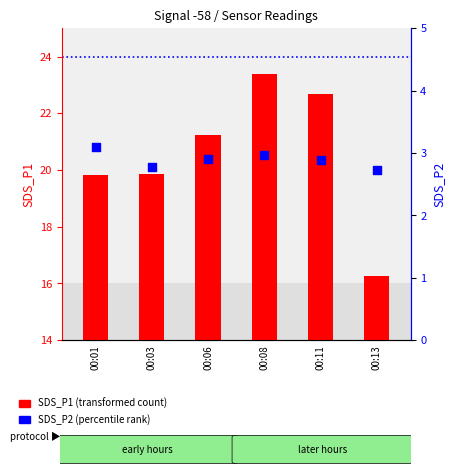

Which series contains the lowest Y value?

SDS_P2